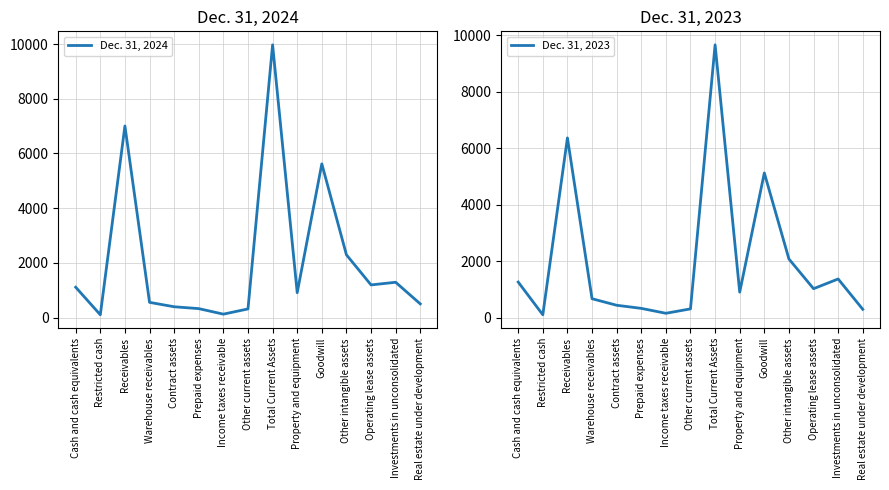

Which series ends up on top after the final intersection of Dec. 31, 2023 and Dec. 31, 2024?

Dec. 31, 2024